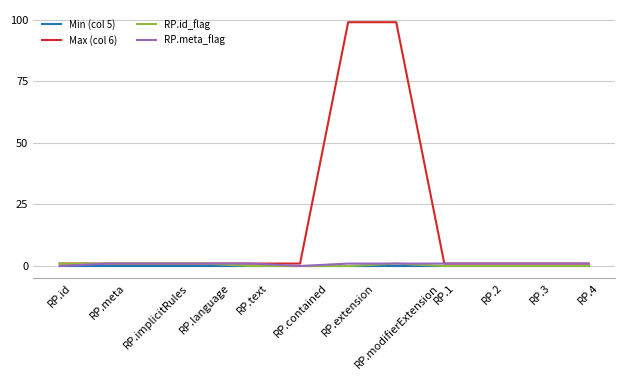

Which series has the largest total across all categories?

Max (col 6)